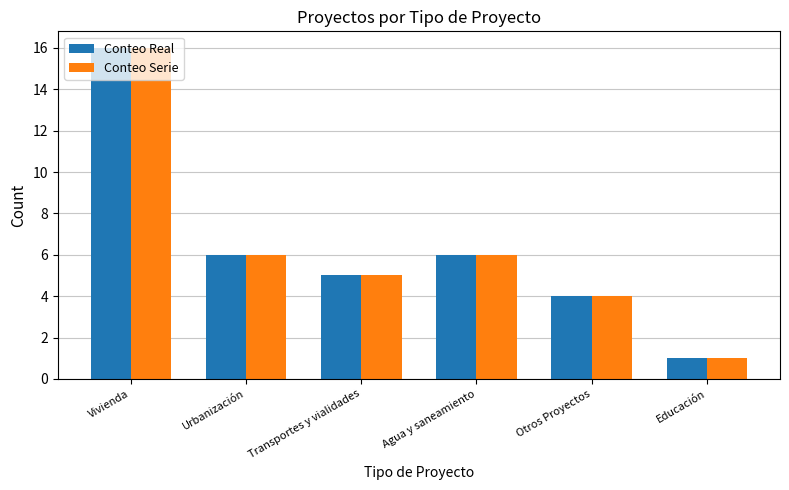

What is the difference between the Conteo Serie values at Transportes y vialidades and Agua y saneamiento?

1